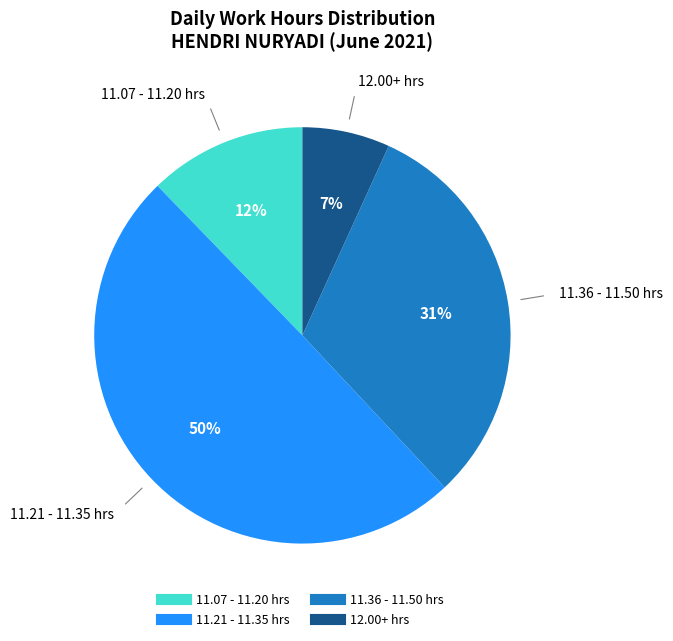

To the nearest percent, what is the difference between the largest and smallest slice percentages?

43%